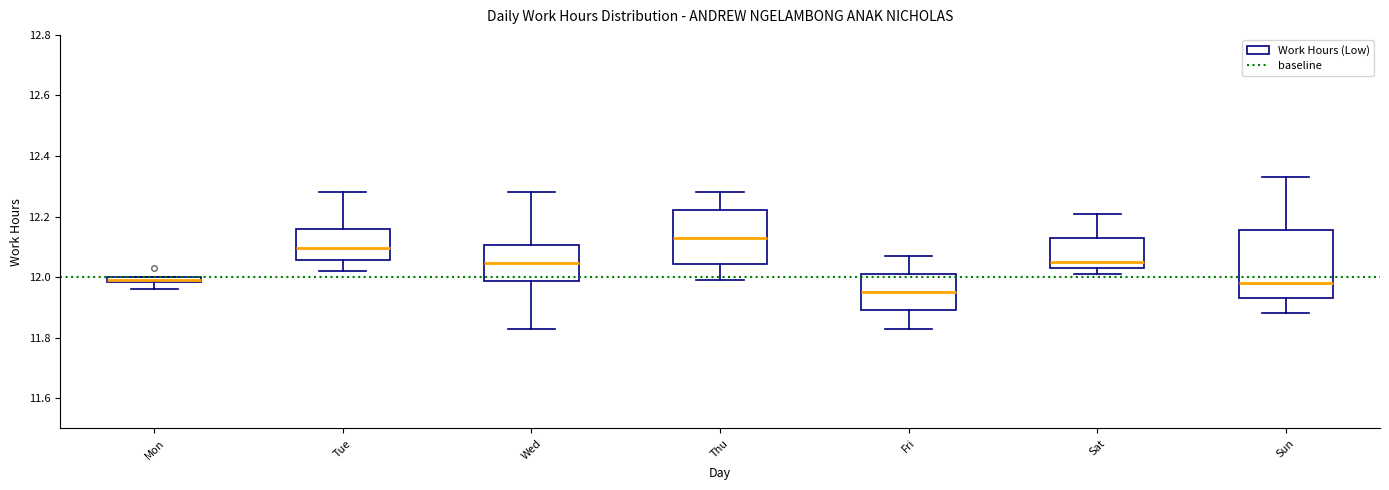

Where does the upper whisker of the box for Sat end on the y-axis? The values are not printed on the chart, so give them approximately, as read against the axis.

12.22